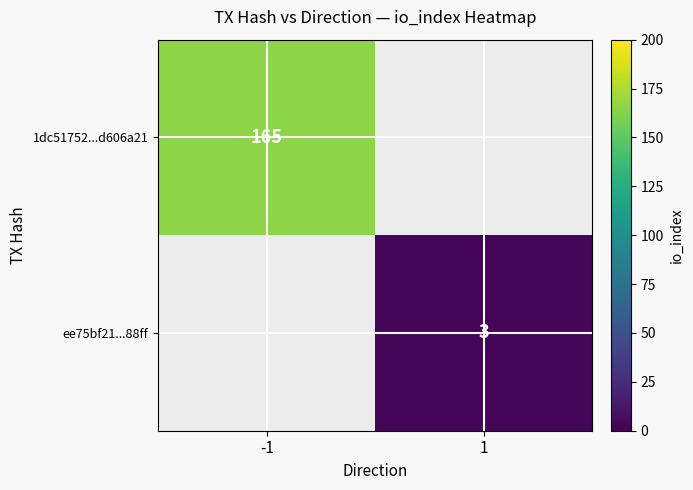

Is it true that 1dc51752...d606a21 equals 108 at -1?

False